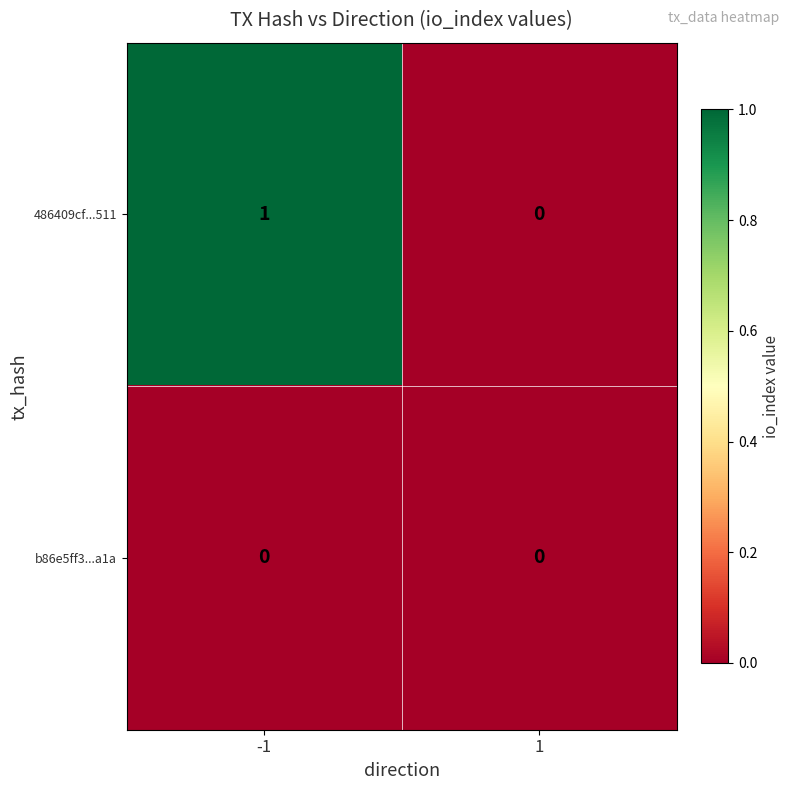

Reading left to right, extract all data points from this chart.

486409cf...511: -1=1	1=0
b86e5ff3...a1a: -1=0	1=0